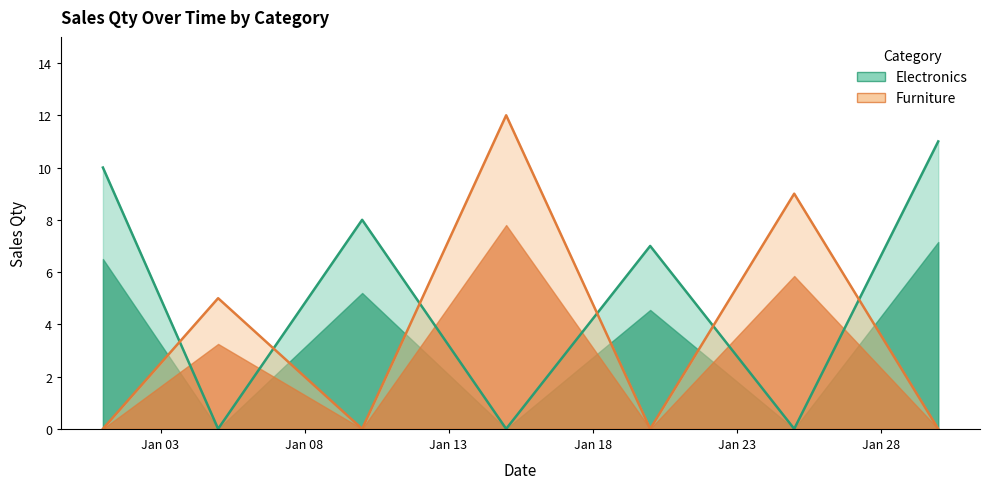

Reading left to right, transcribe all the data shown in this chart.

Electronics: 10	0	8	0	7	0	11
Furniture: 0	5	0	12	0	9	0